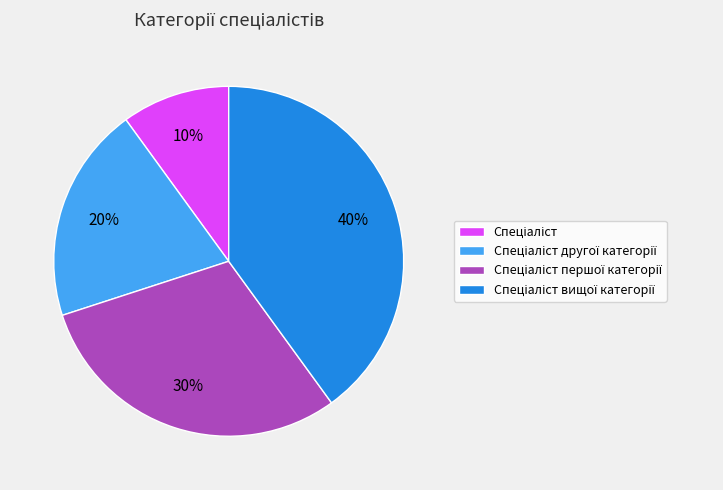

Is there any slice that represents more than half of the pie?

No